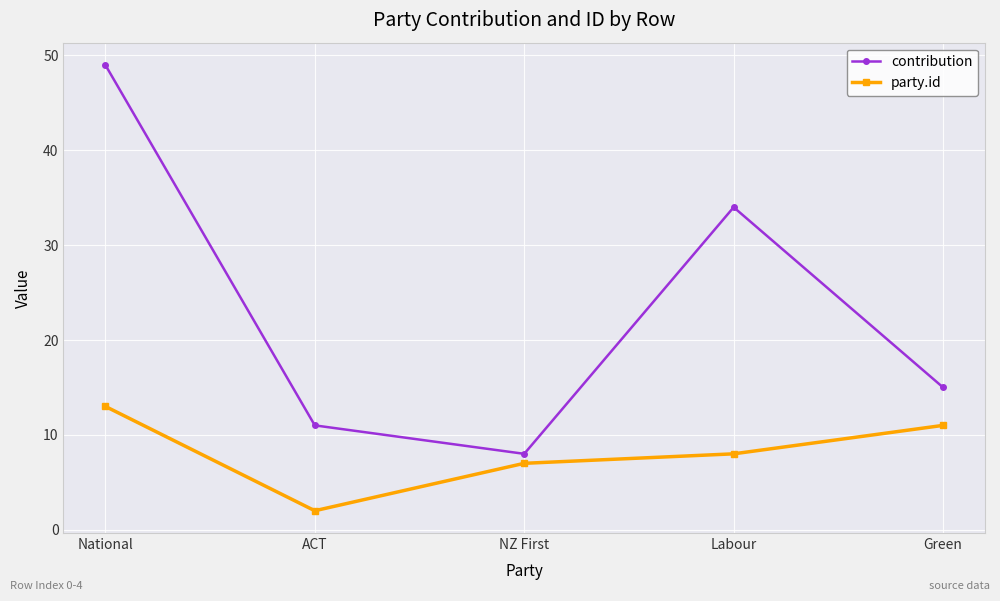

How many categories are shown in the chart?

5